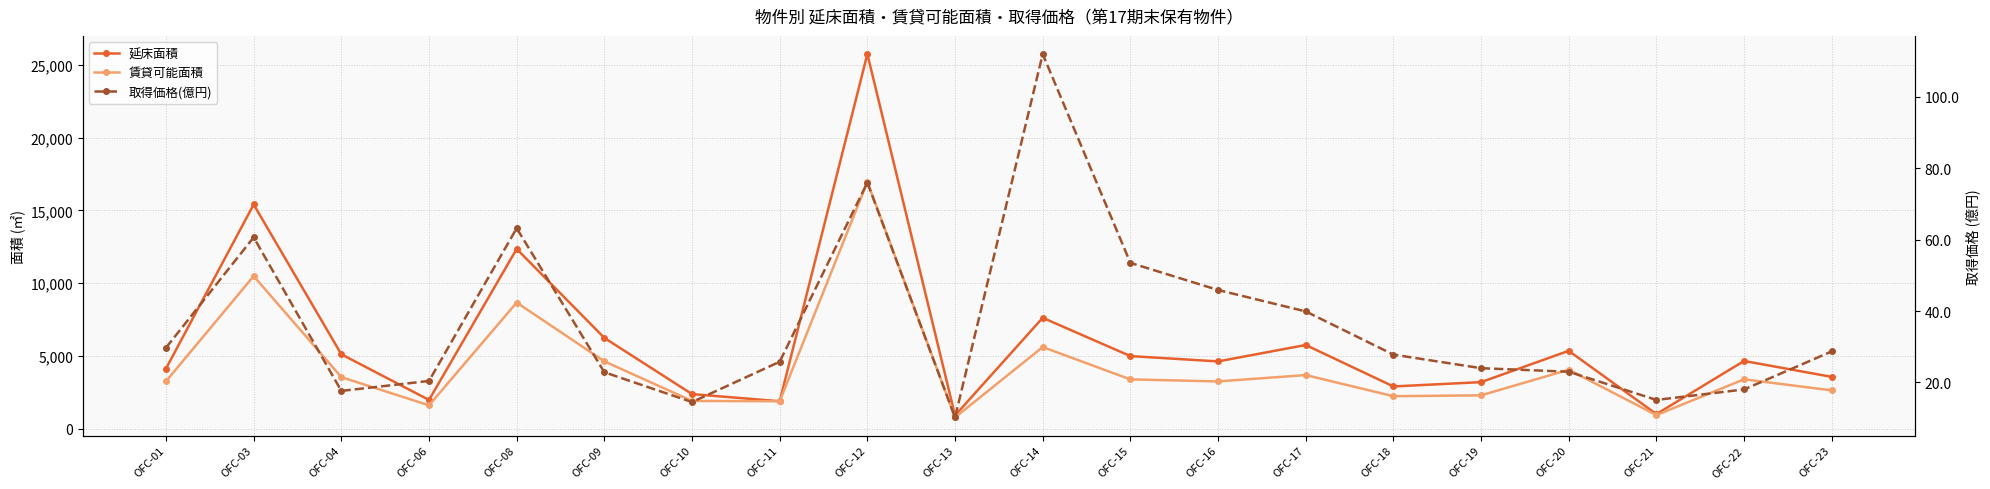

Rank the categories by 賃貸可能面積 value from lowest to highest.

OFC-13, OFC-21, OFC-06, OFC-11, OFC-10, OFC-18, OFC-19, OFC-23, OFC-16, OFC-01, OFC-15, OFC-22, OFC-04, OFC-17, OFC-20, OFC-09, OFC-14, OFC-08, OFC-03, OFC-12